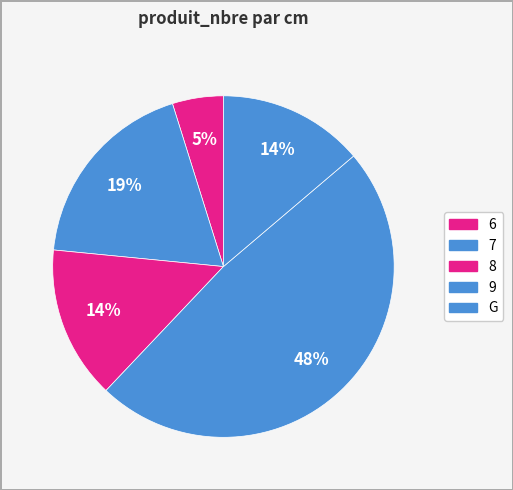

What is the smallest slice in the pie chart?

6